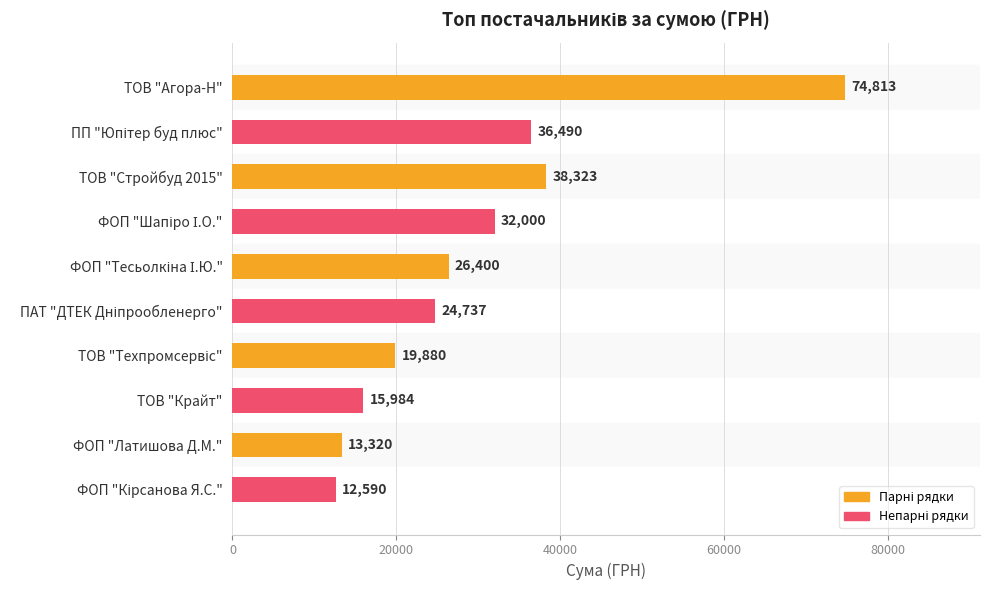

The chart shows a value of 60140.3 at ТОВ "Стройбуд 2015". True or false?

False